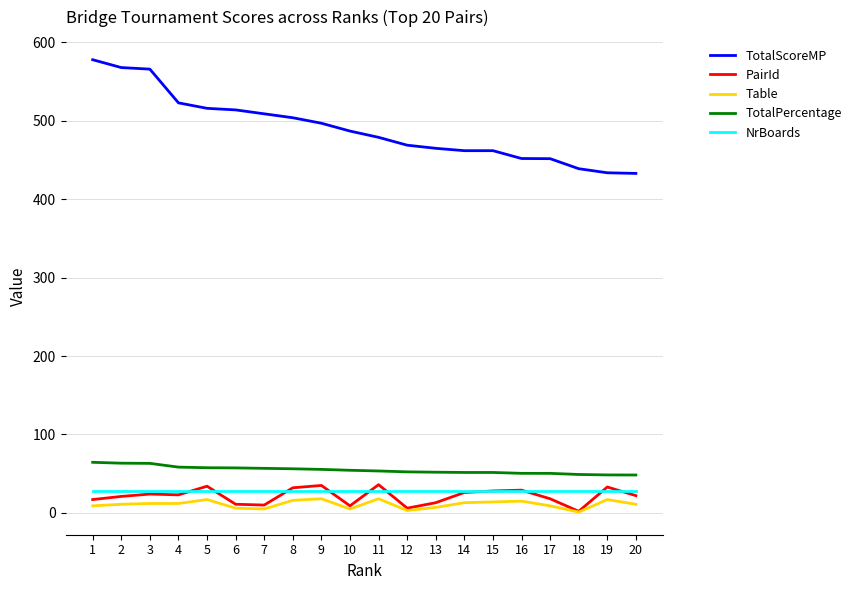

What is the difference between the maximum and second lowest values in the Table series?

15.0